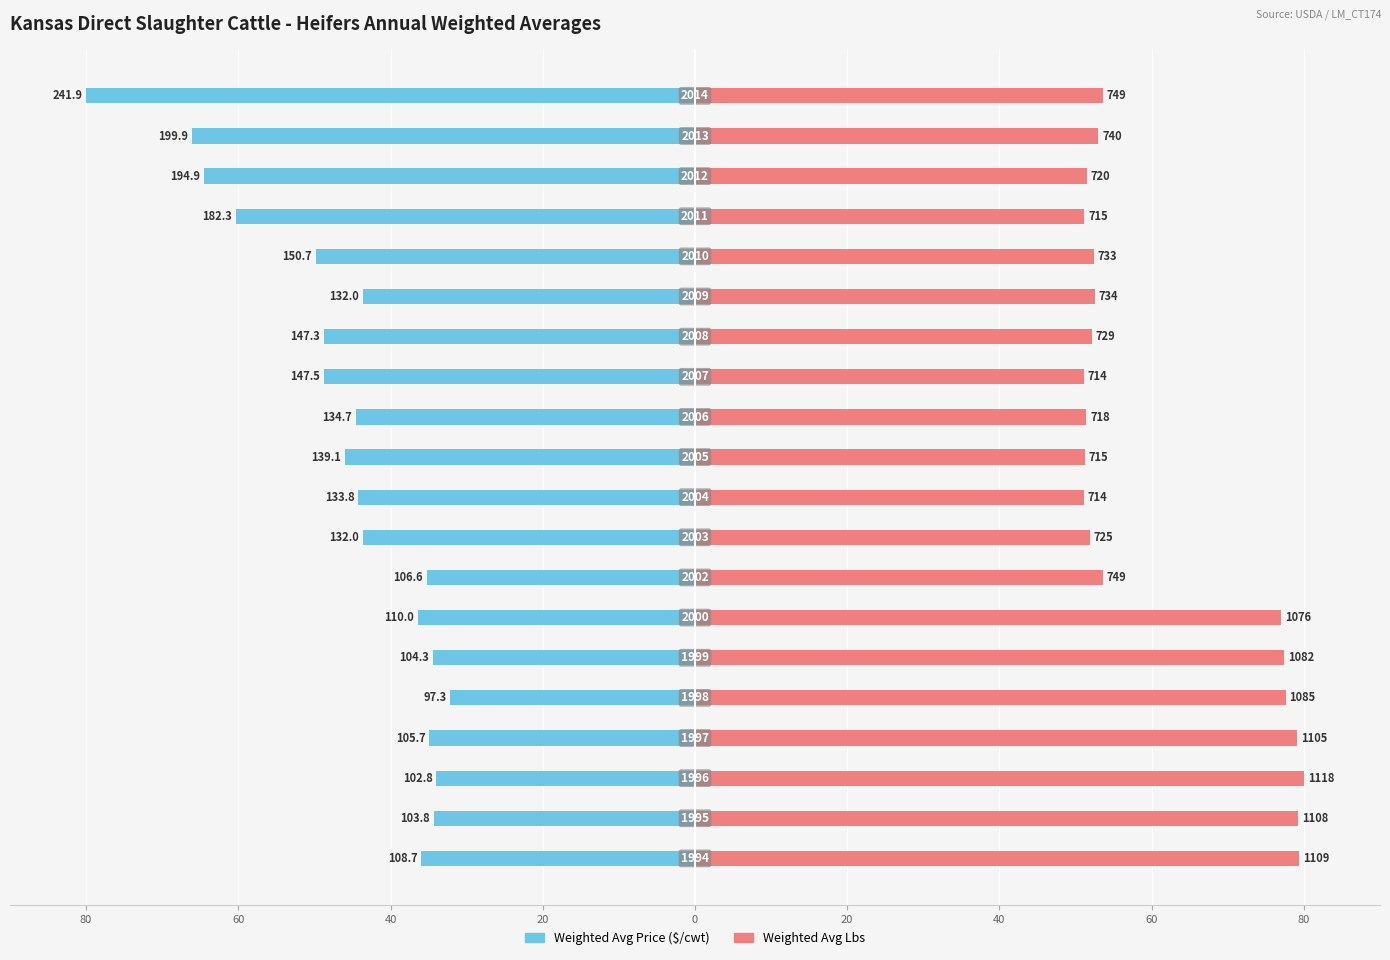

How many data points does each series have?

20